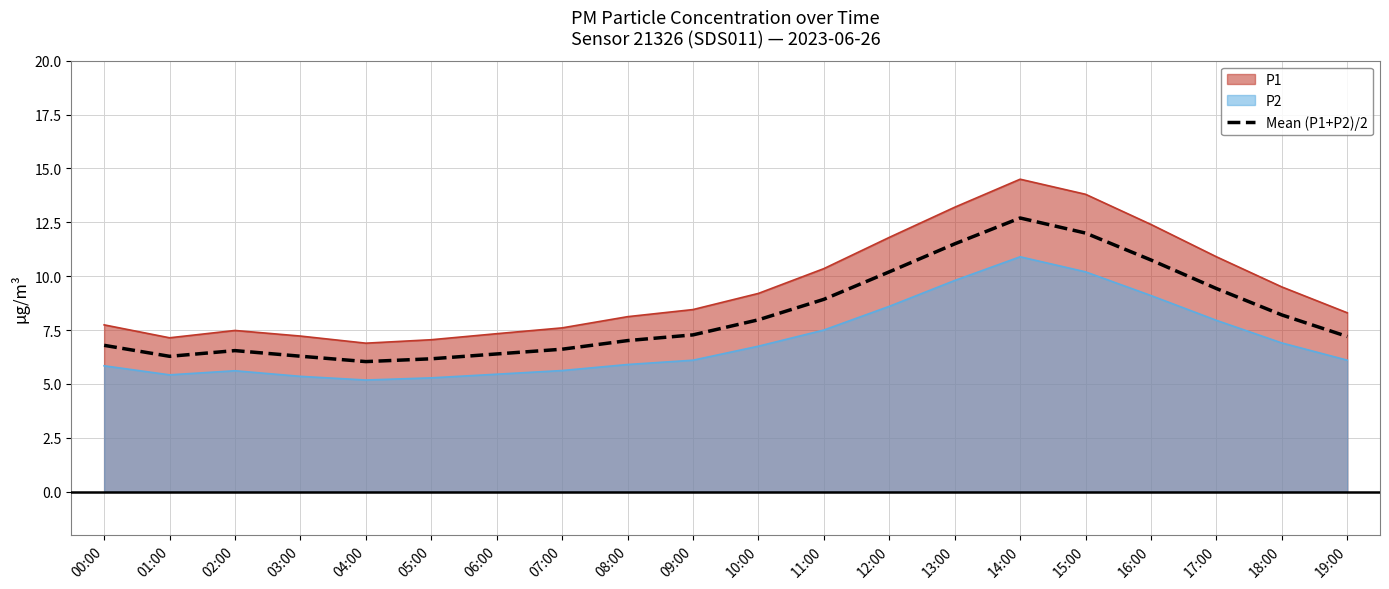

What is the greatest value displayed?

14.5